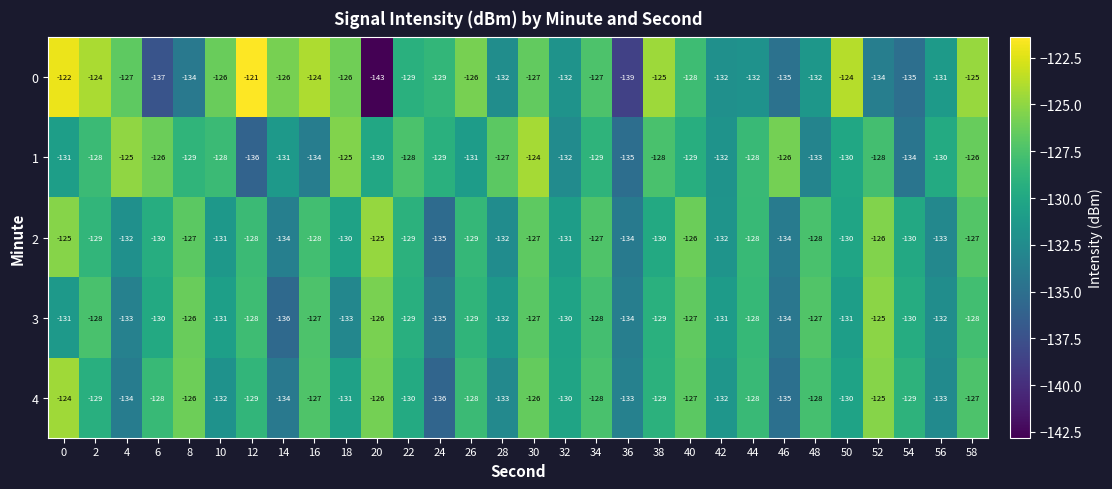

What is the greatest value displayed?

-121